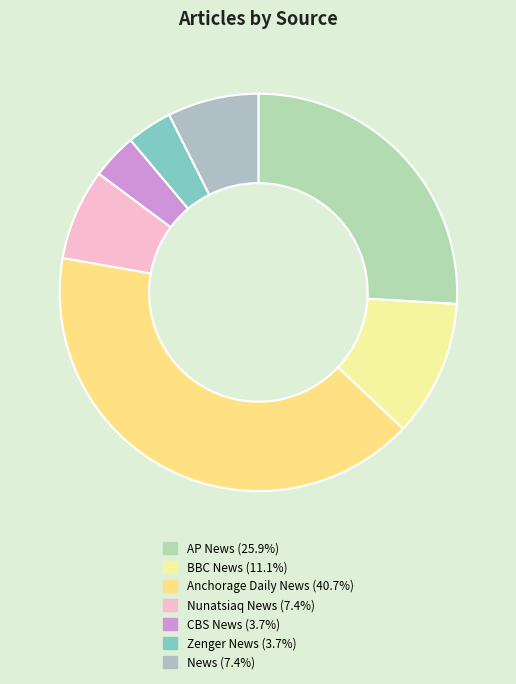

How many segments does this pie chart have?

7